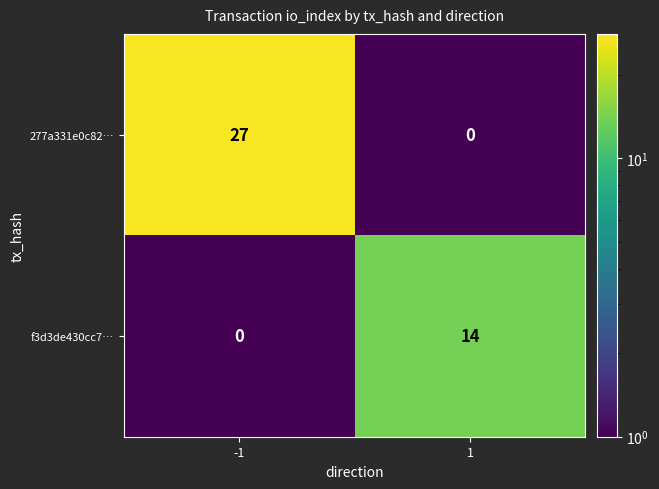

True or false: 277a331e0c82… has a value of 0 at 1.

True